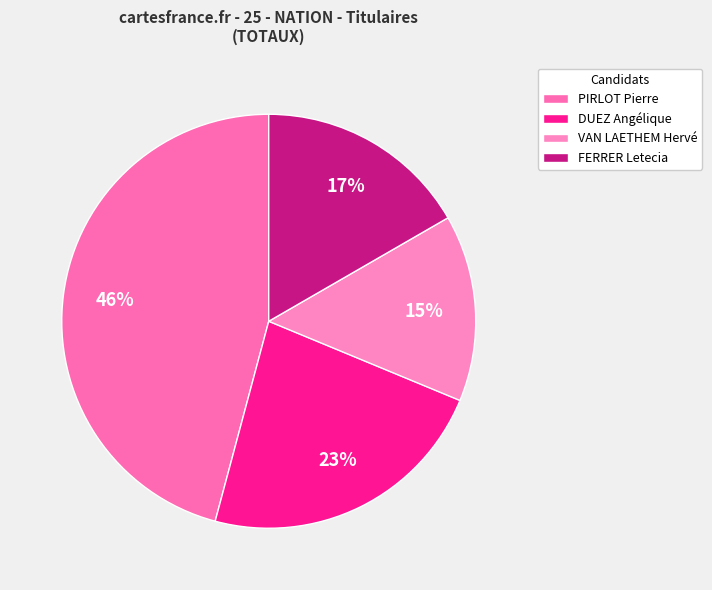

What is the largest slice in the pie chart?

PIRLOT Pierre